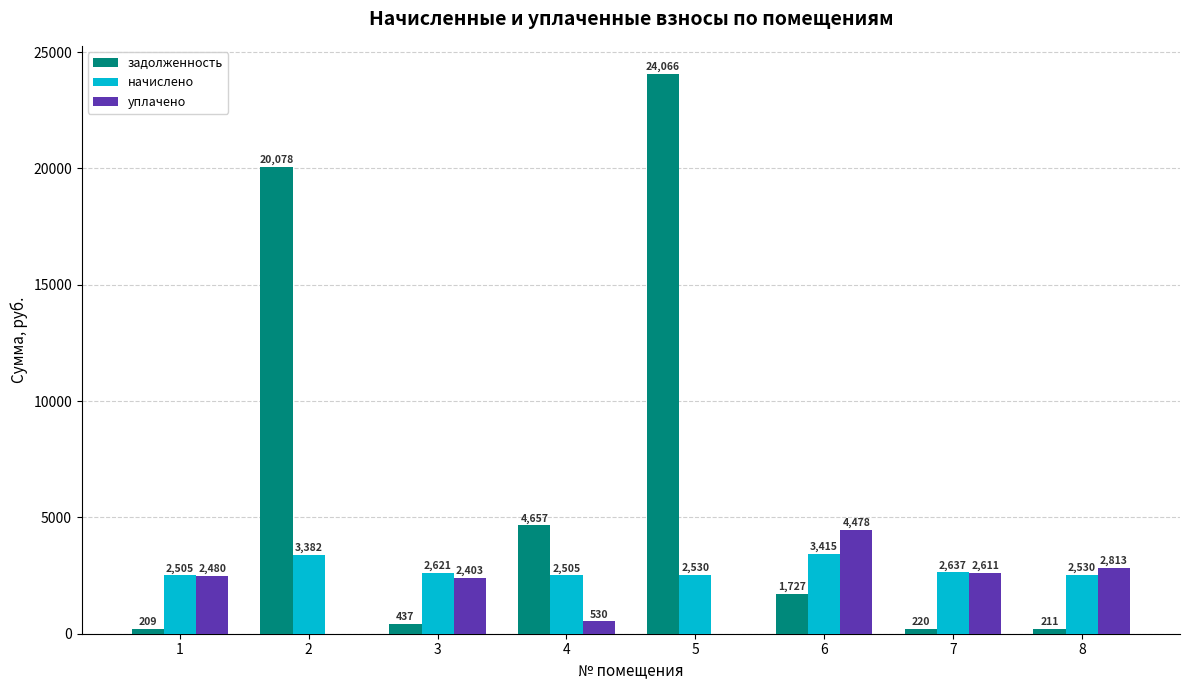

Count the number of categories in the chart.

8